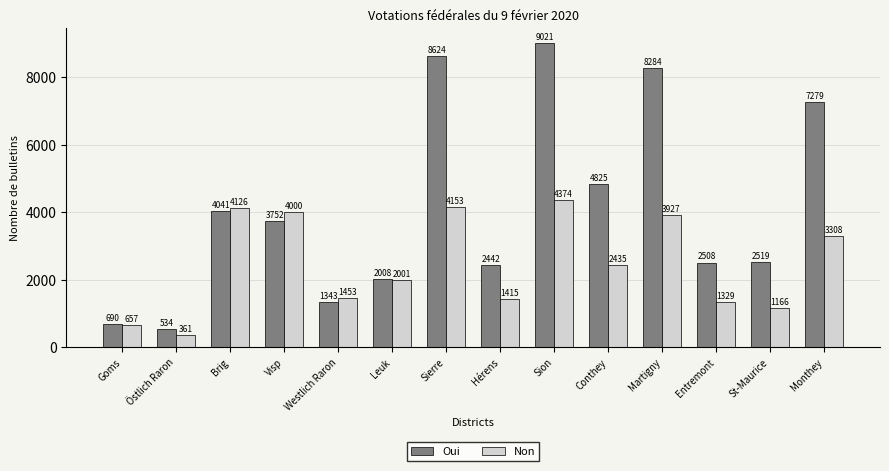

Rank the series at Martigny from lowest to highest value.

Non, Oui